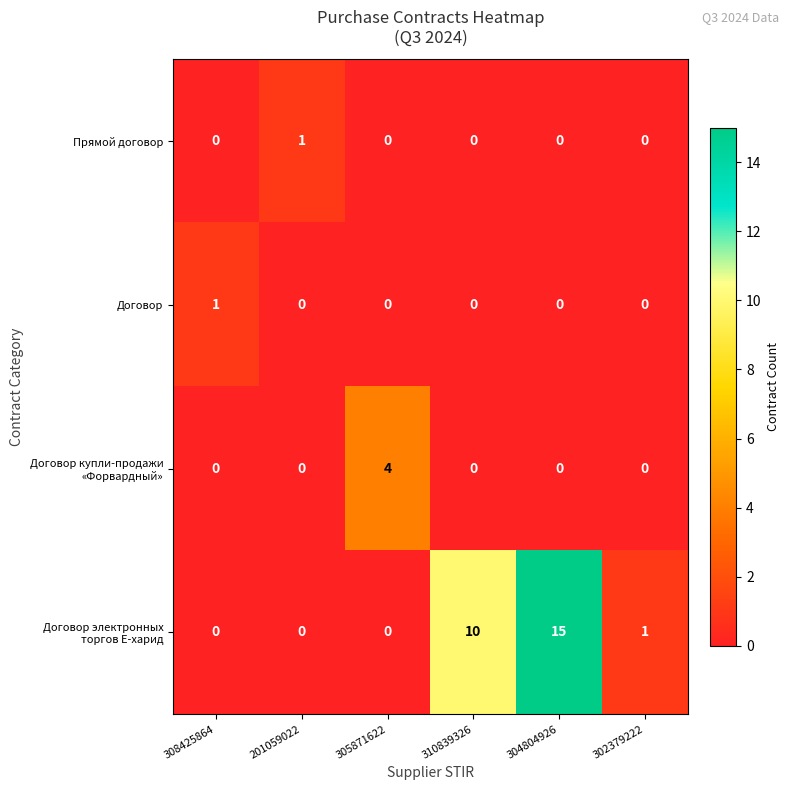

At which label does Прямой договор reach its peak?

201059022